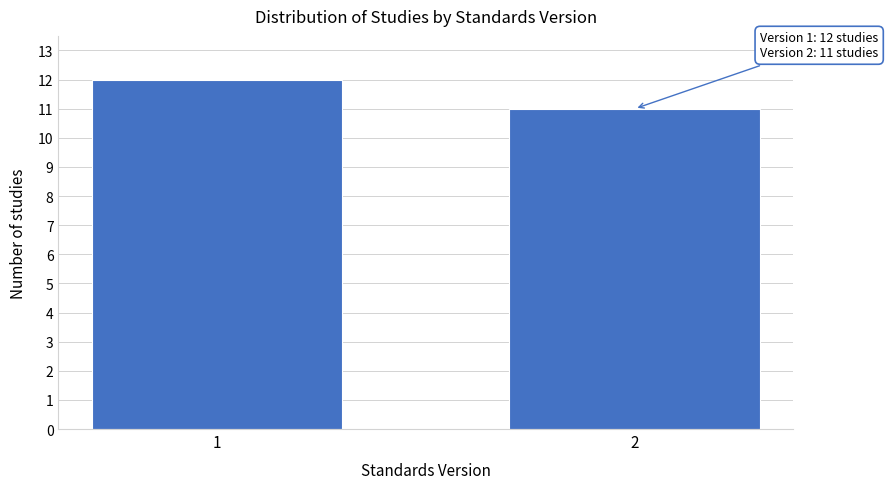

Reading left to right, list all the values displayed in this chart.

1=12	2=11